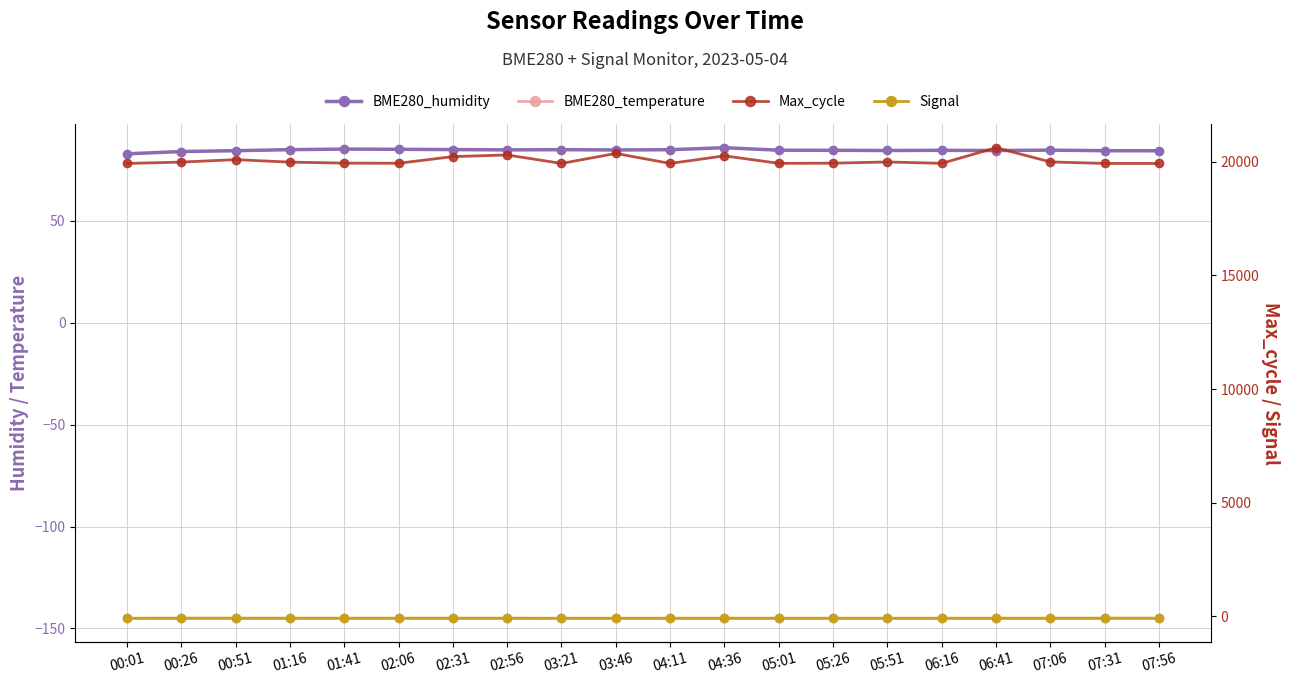

At which label does BME280_humidity reach its peak?

04:36